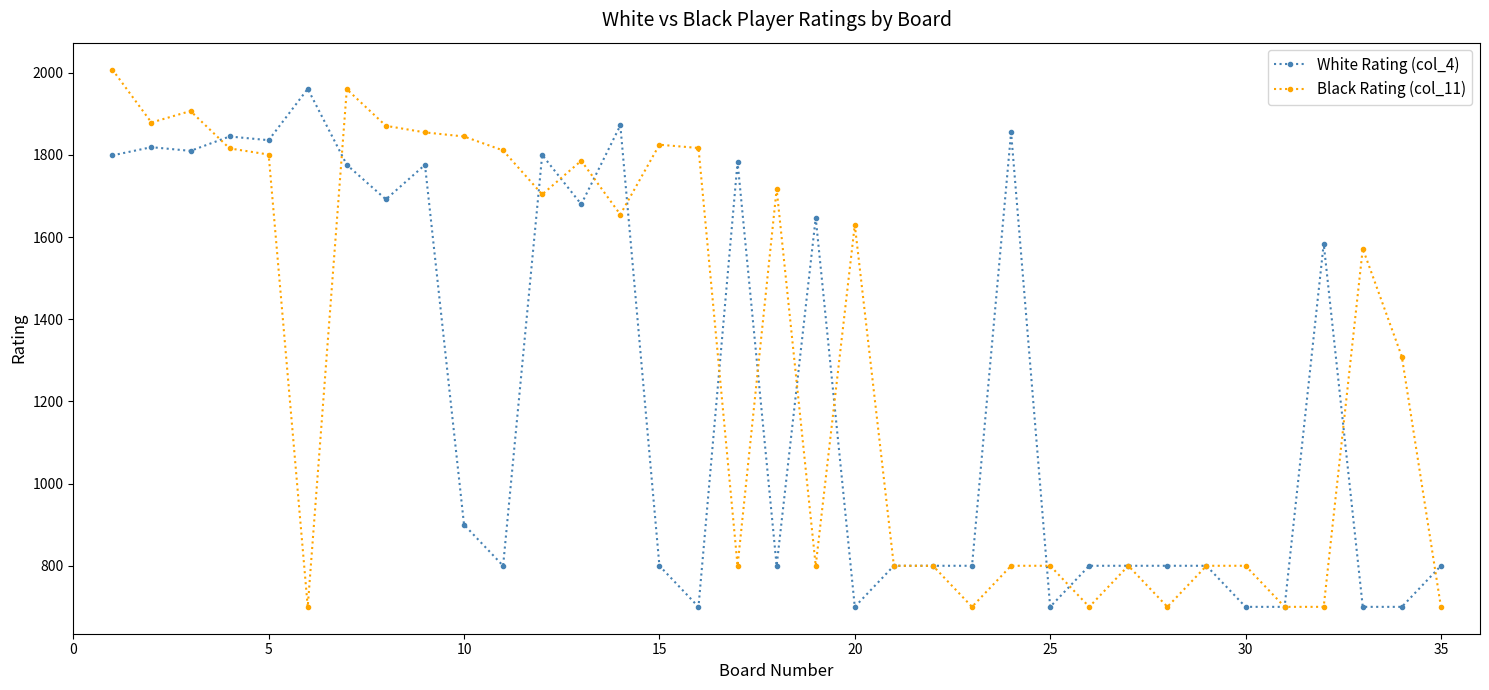

At how many categories does at least one series exceed 1444?

23